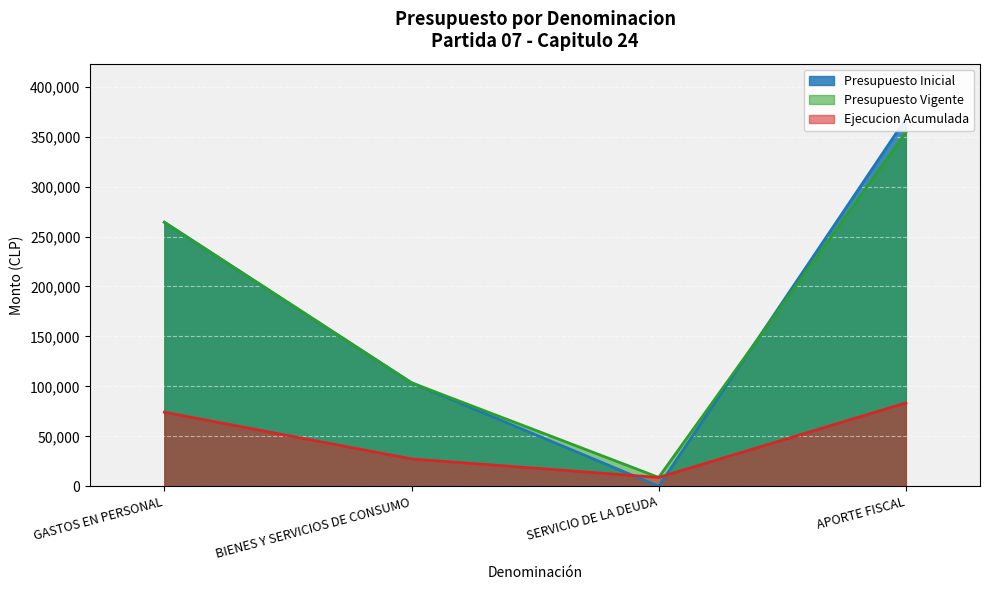

How many interior local valleys does the Presupuesto Inicial series have?

1